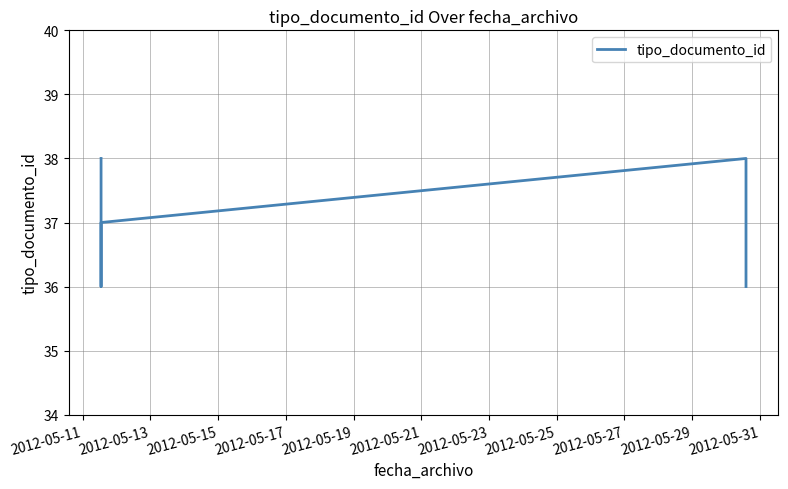

True or false: the data has more than 1 interior local peaks.

False